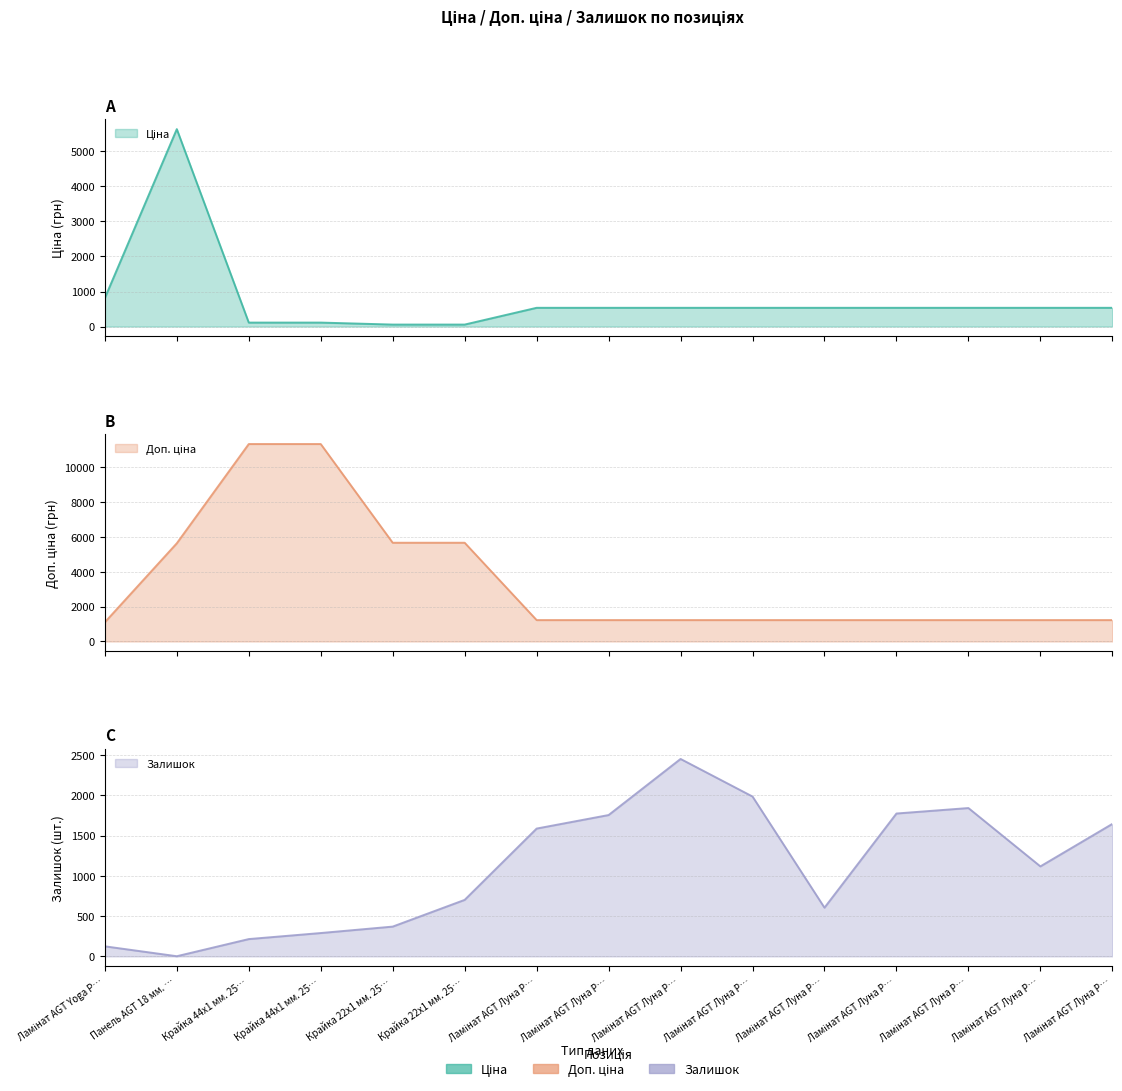

What is the difference between the second highest and second lowest values in the Ціна series?

756.4